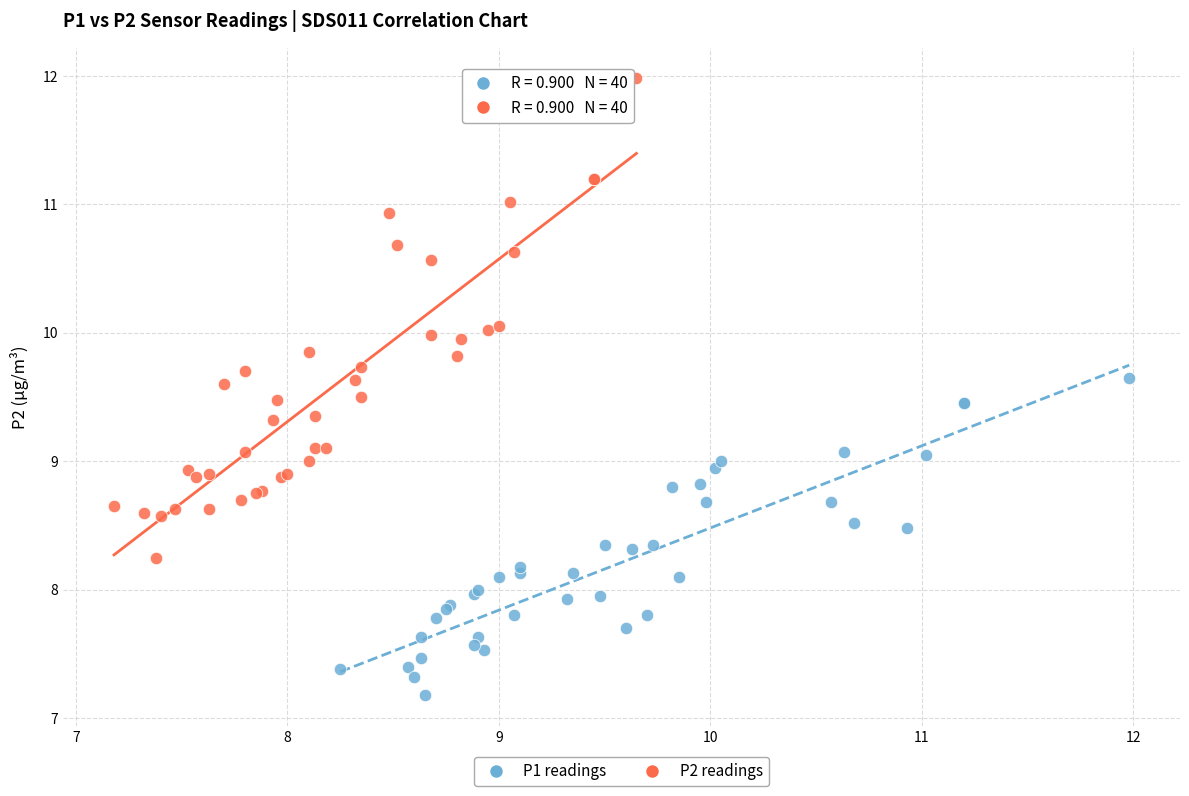

Which series reaches the maximum Y coordinate?

P2 readings